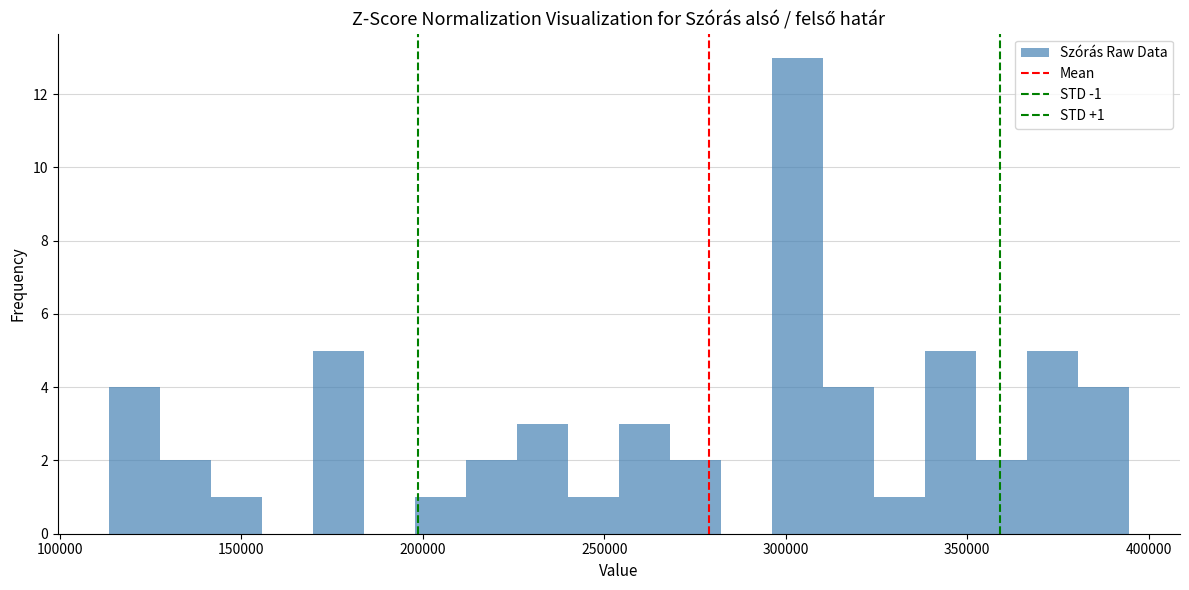

Read against the x-axis, roughly where is the centre of the tallest bar?

305000